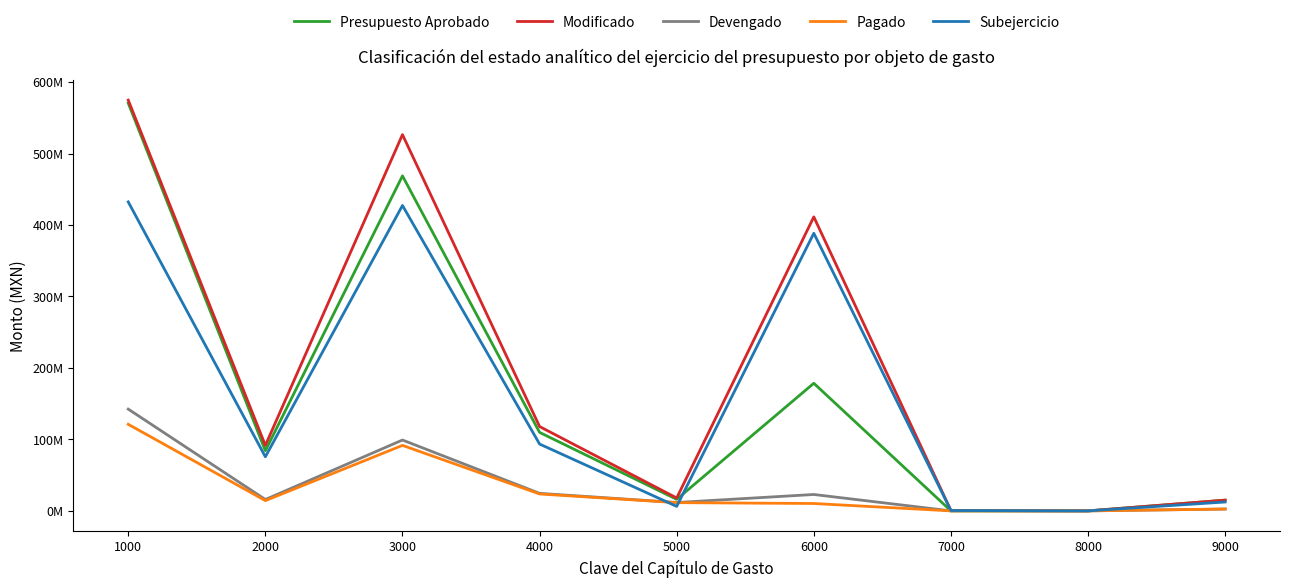

Which series has the largest total across all categories?

Modificado